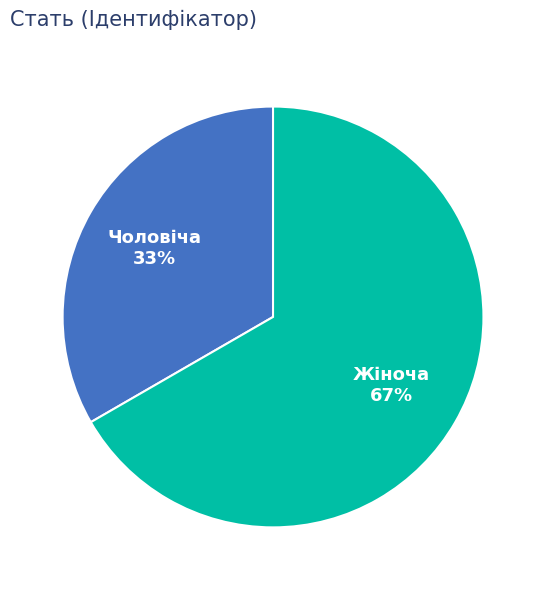

Is it true that Жіноча is 59% of the pie?

False